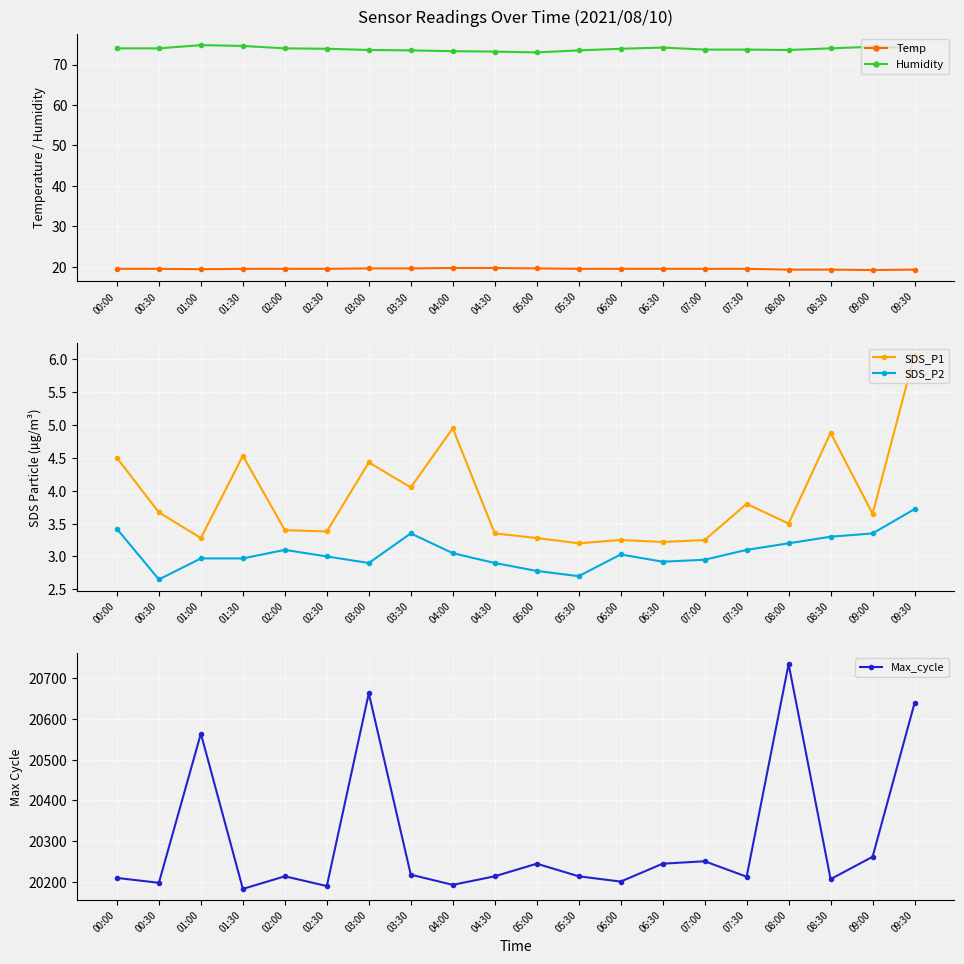

Count the Temp values in the range 19 to 20.

20